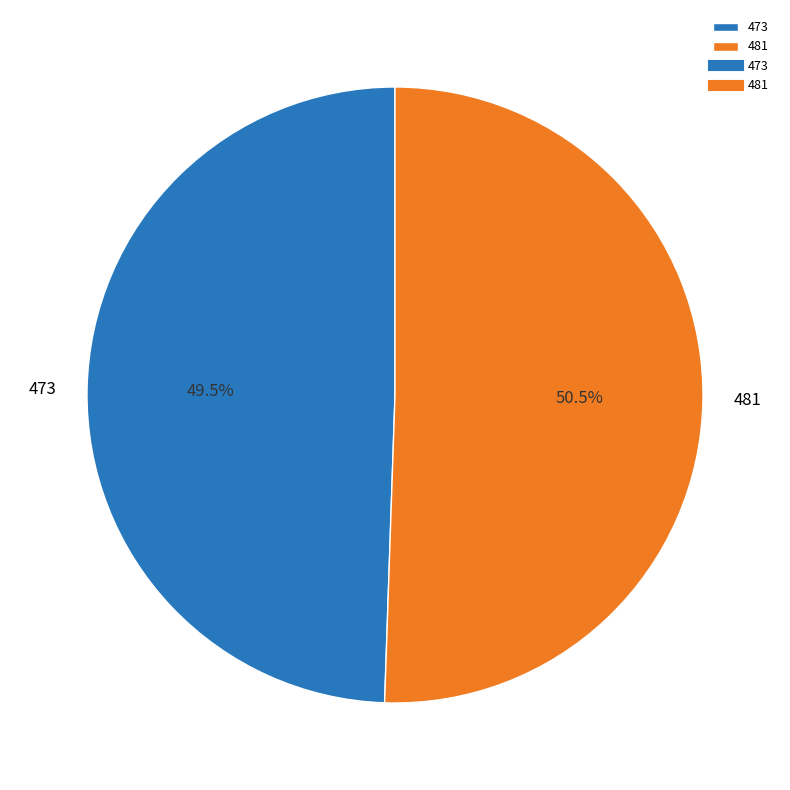

Rank the categories by value from highest to lowest.

481, 473